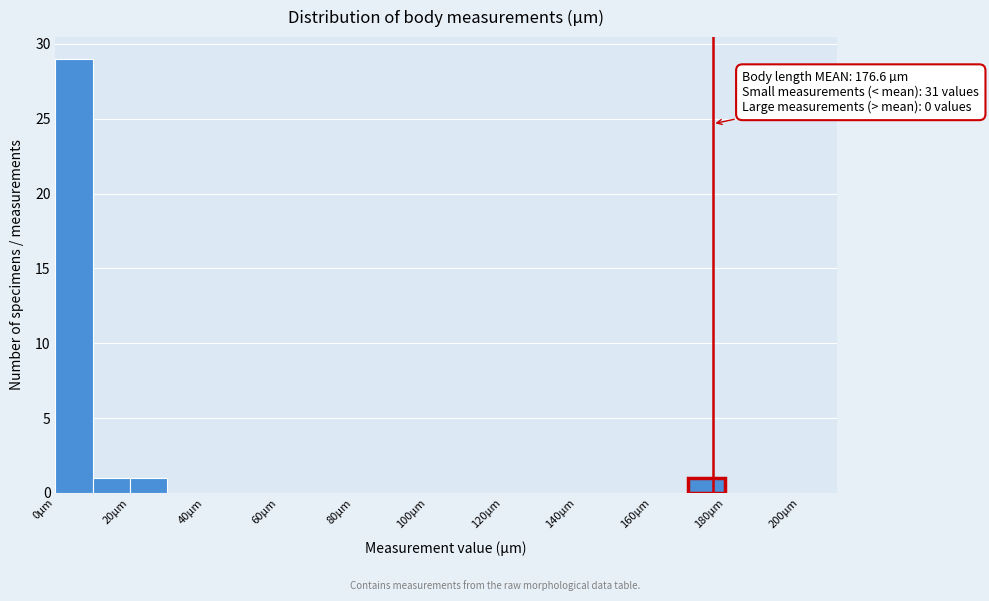

Over which range of the x-axis is the bar tallest?

0 to 10